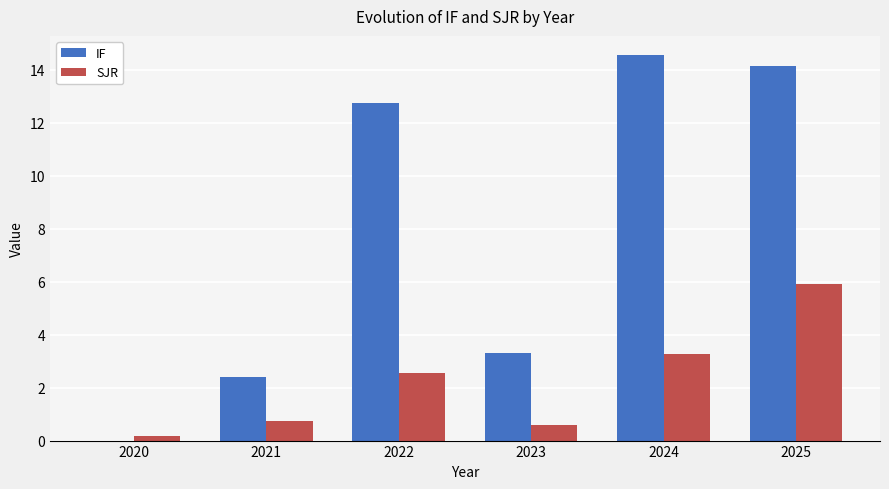

Between 2020 and 2024, which series saw the biggest shift?

IF